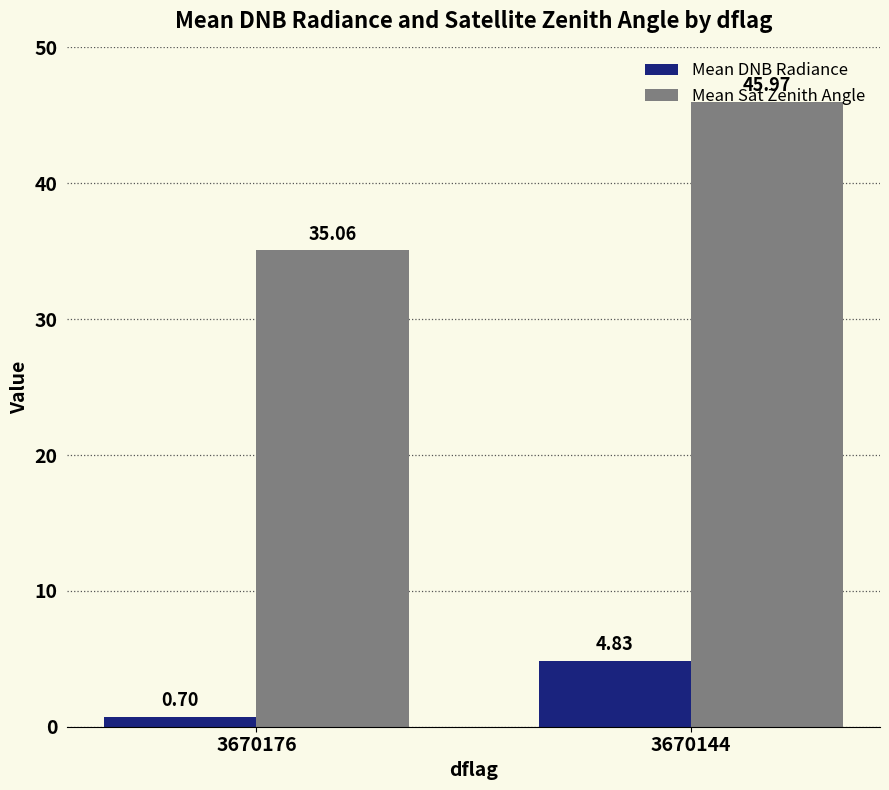

Count the number of categories in the chart.

2